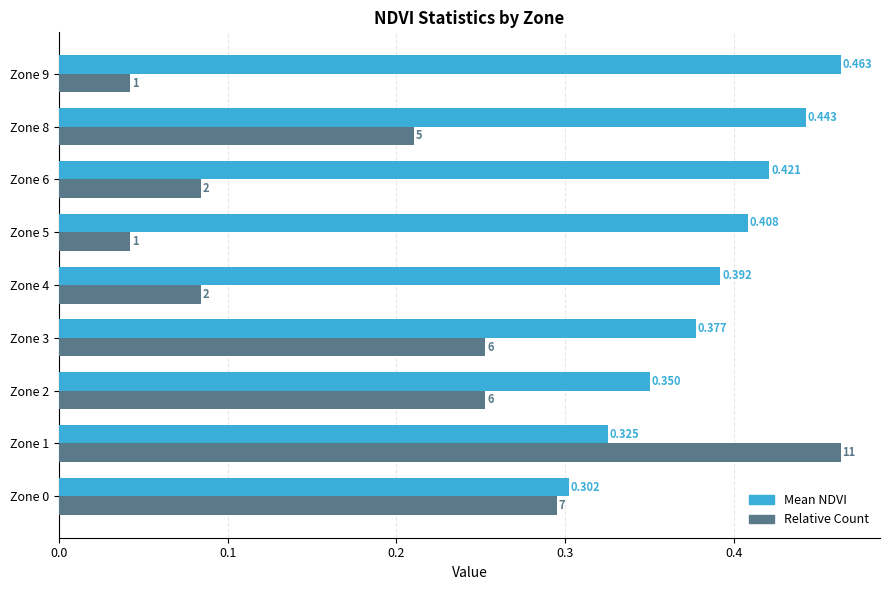

Which series has the largest range (max minus min)?

Relative Count